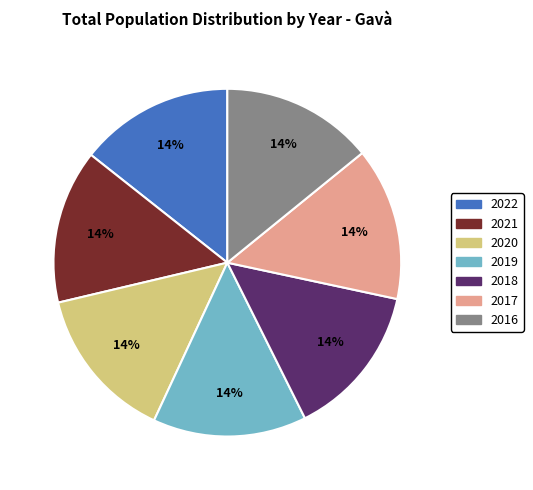

What percentage is the 2019 slice, to the nearest percent?

14%